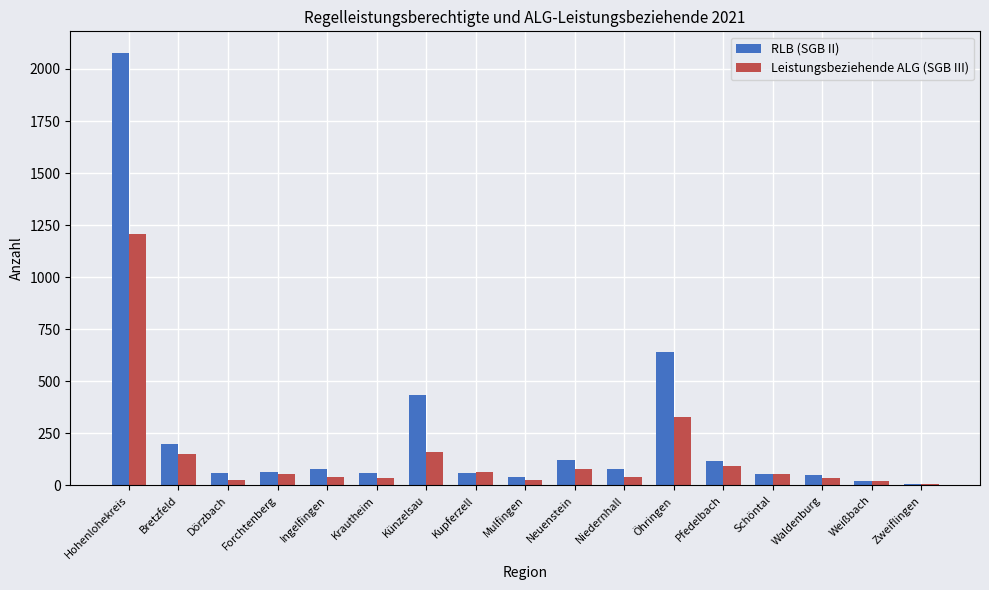

How many bars are there in each group?

2